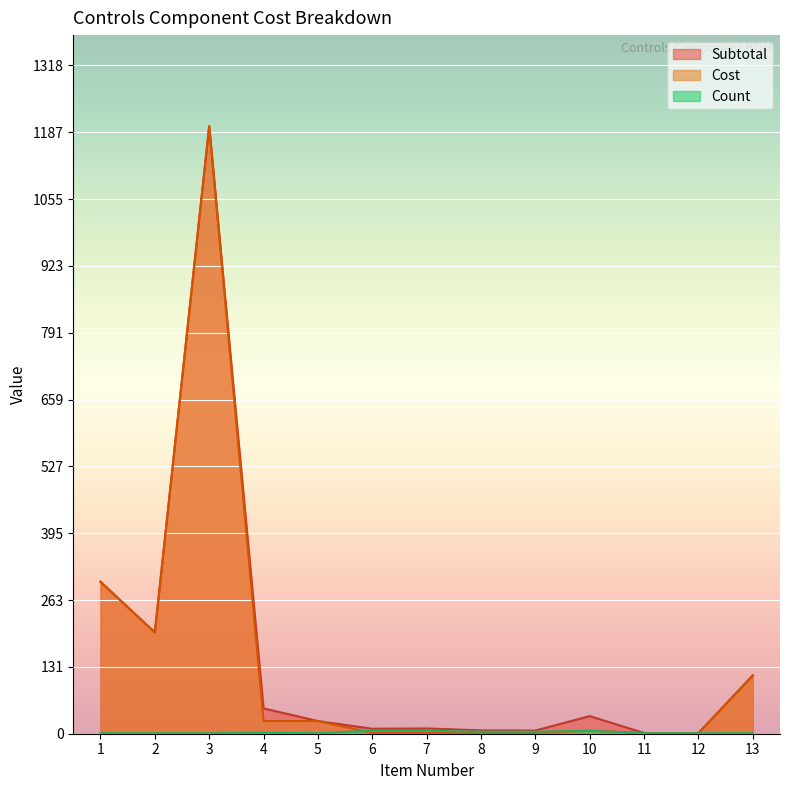

What is the value of the Cost point at the 11th from the left?

1.3